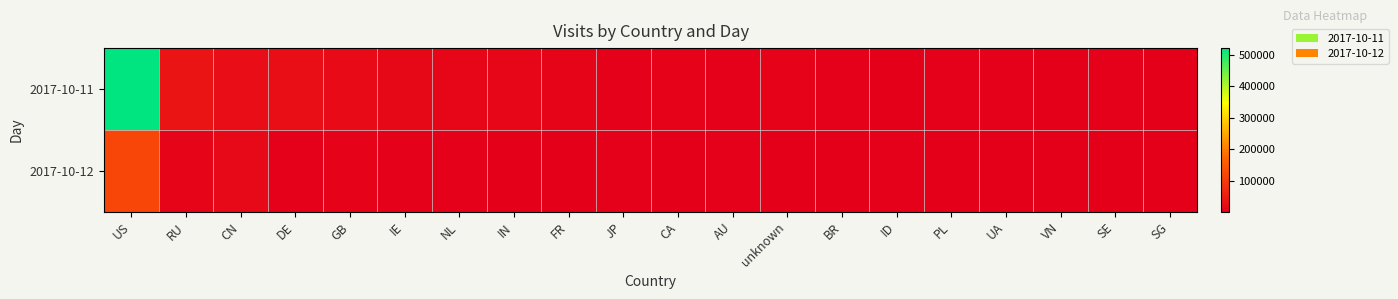

Rank the series by their average value, from highest to lowest.

2017-10-11, 2017-10-12